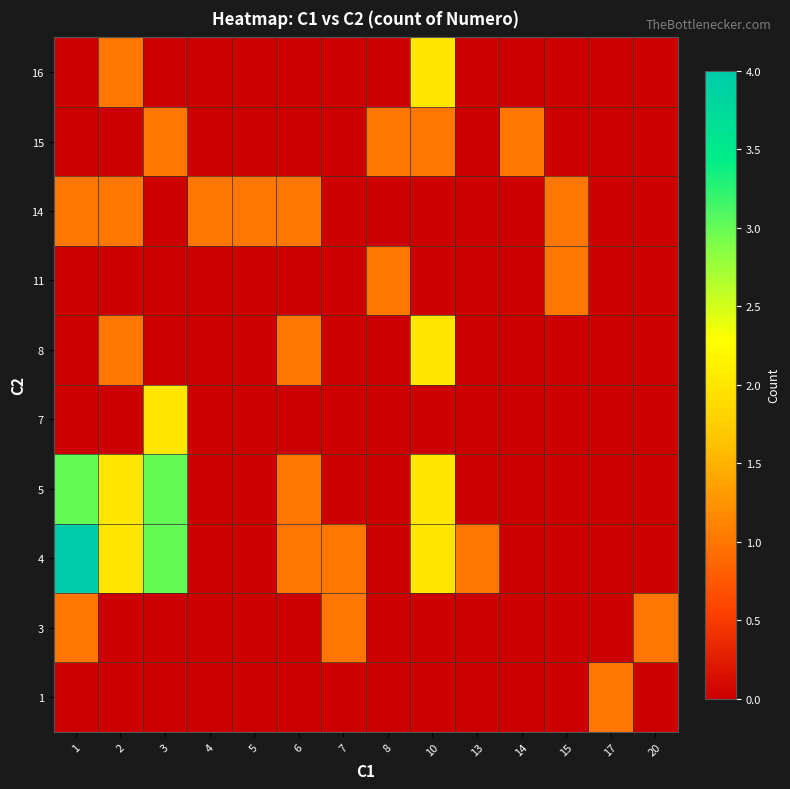

Rank the series by their maximum value, from highest to lowest.

4, 5, 7, 8, 16, 1, 3, 11, 14, 15